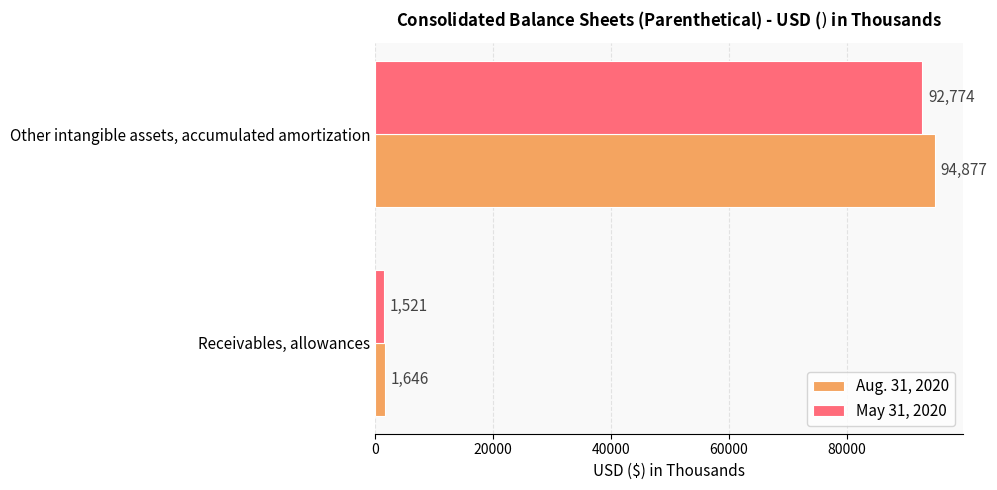

Which series has the largest range (max minus min)?

Aug. 31, 2020